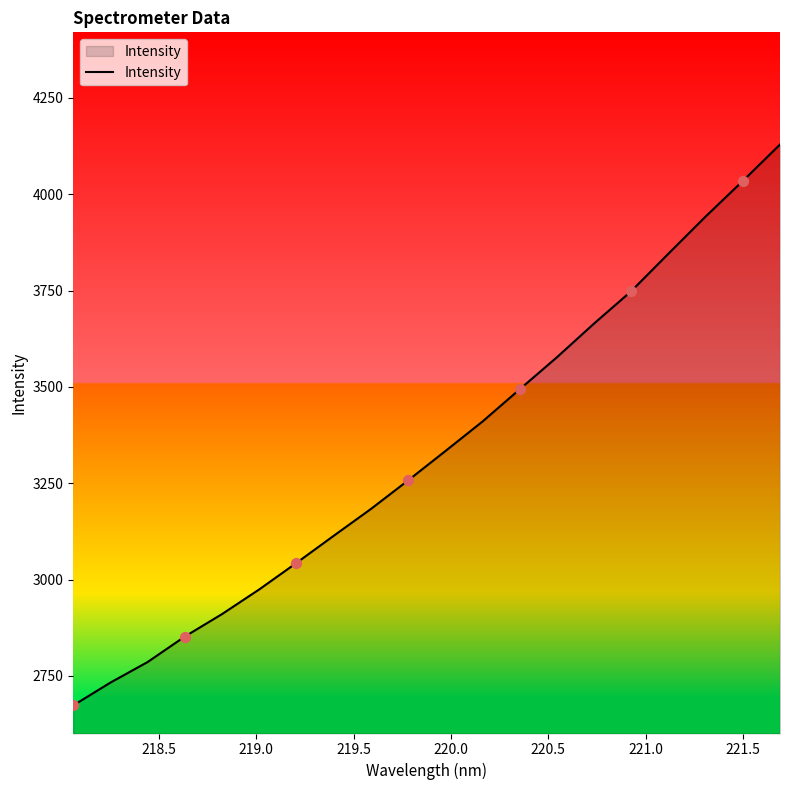

What is the maximum value shown in the chart?

4128.8